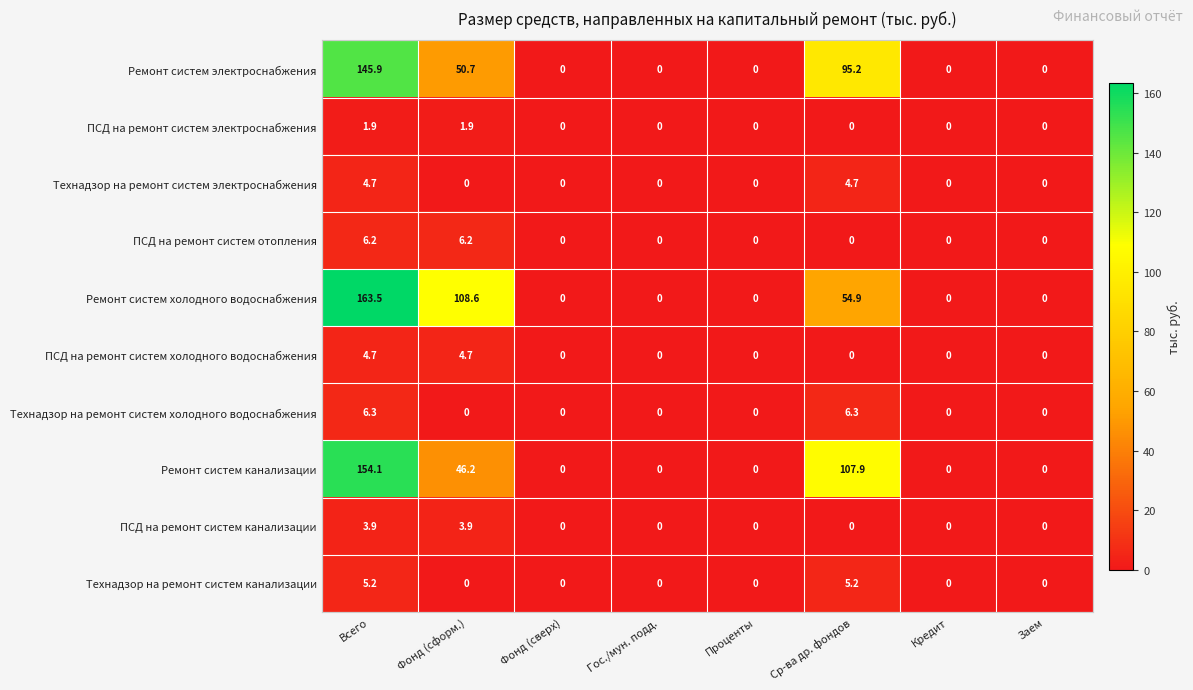

Which series has the largest total across all categories?

Ремонт систем холодного водоснабжения